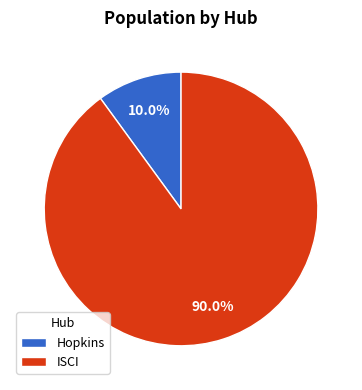

How much of the chart is everything except Hopkins?

90.0%